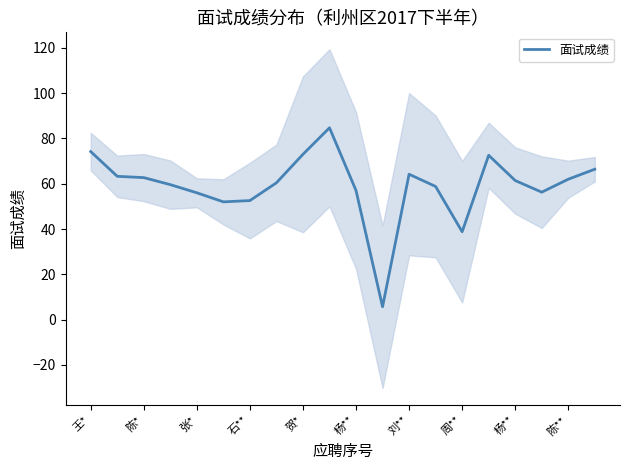

What is the sum of the values at 陈** and 11?

90.4